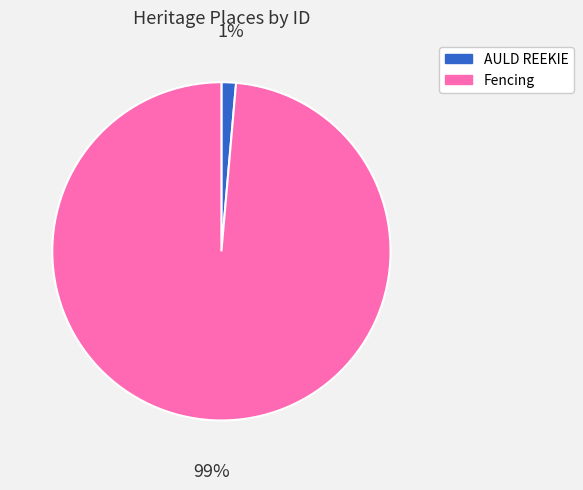

The Fencing slice represents 89% of the pie. True or false?

False